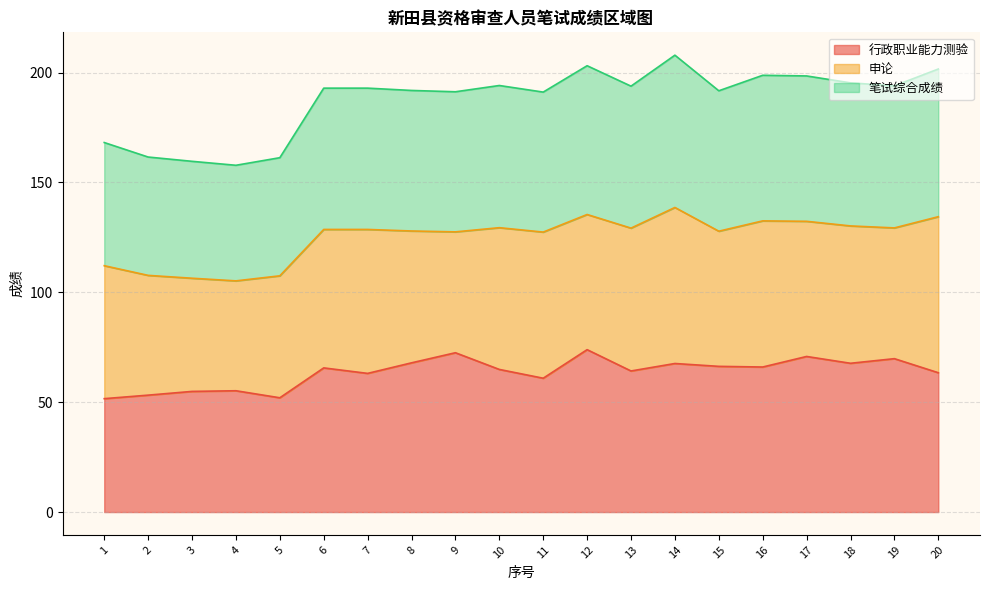

What is the difference between the maximum and minimum values in the 行政职业能力测验 series?

22.3